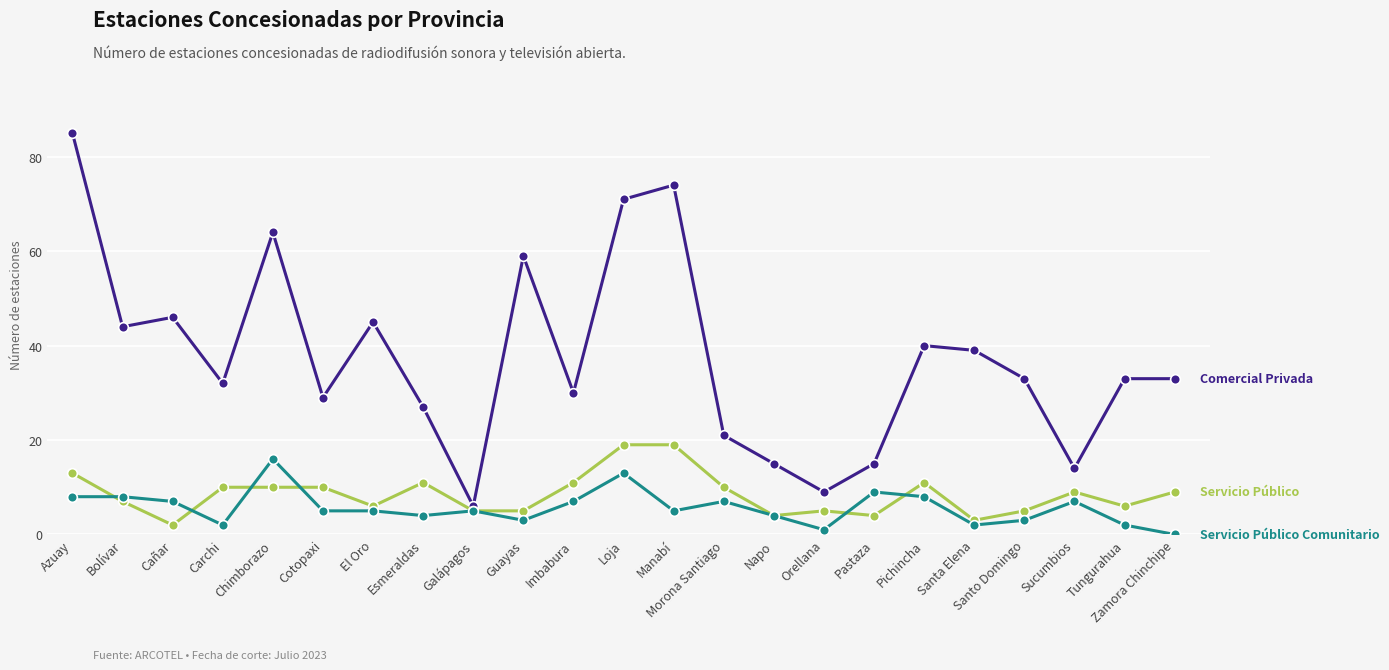

Count the number of categories in the chart.

23